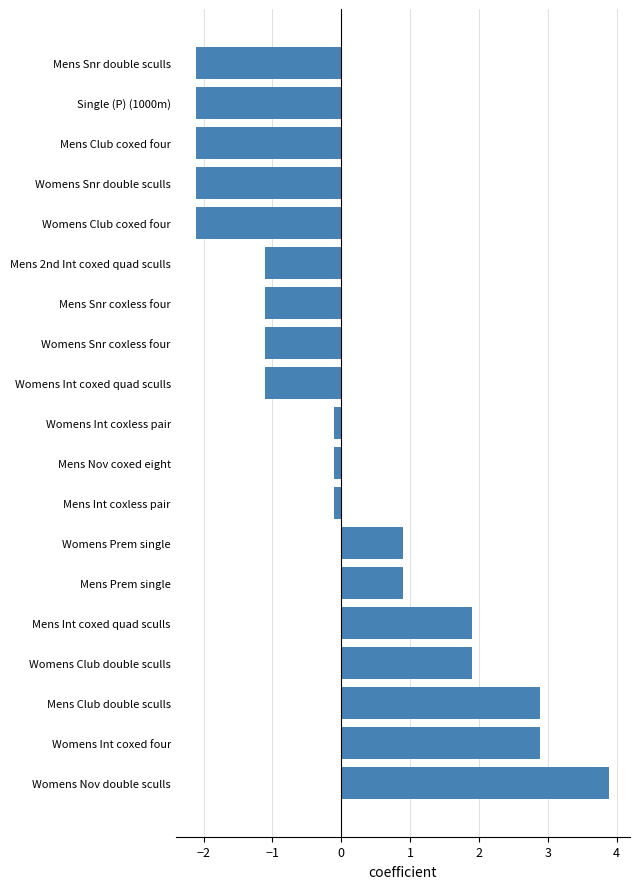

True or false: the data shows 0.9 at Mens Prem single.

True